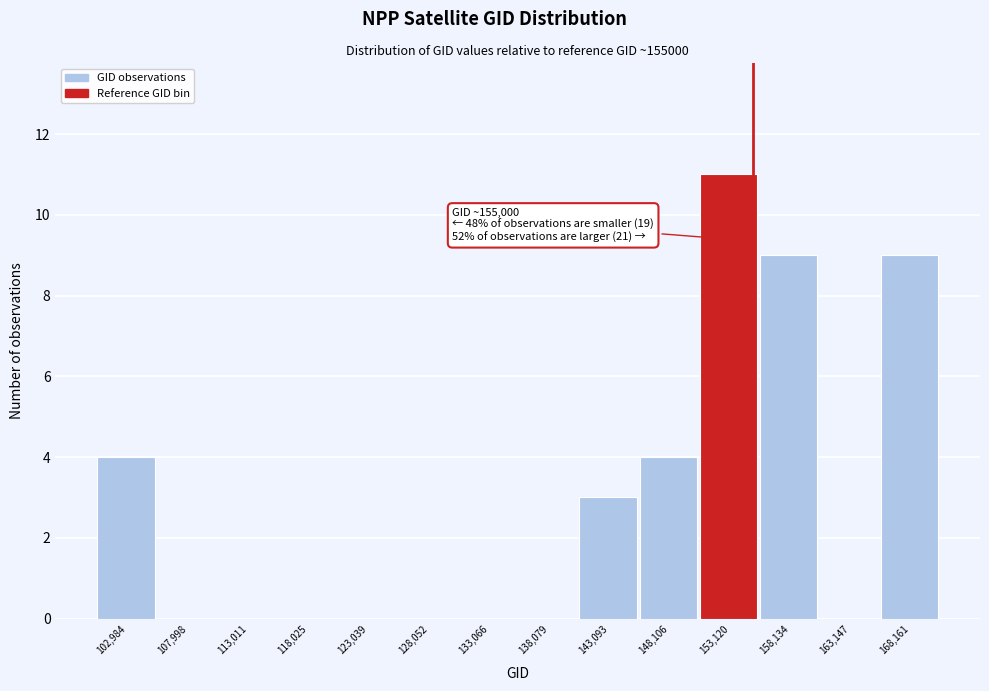

Which range on the x-axis has the tallest bar?

151000 to 156000